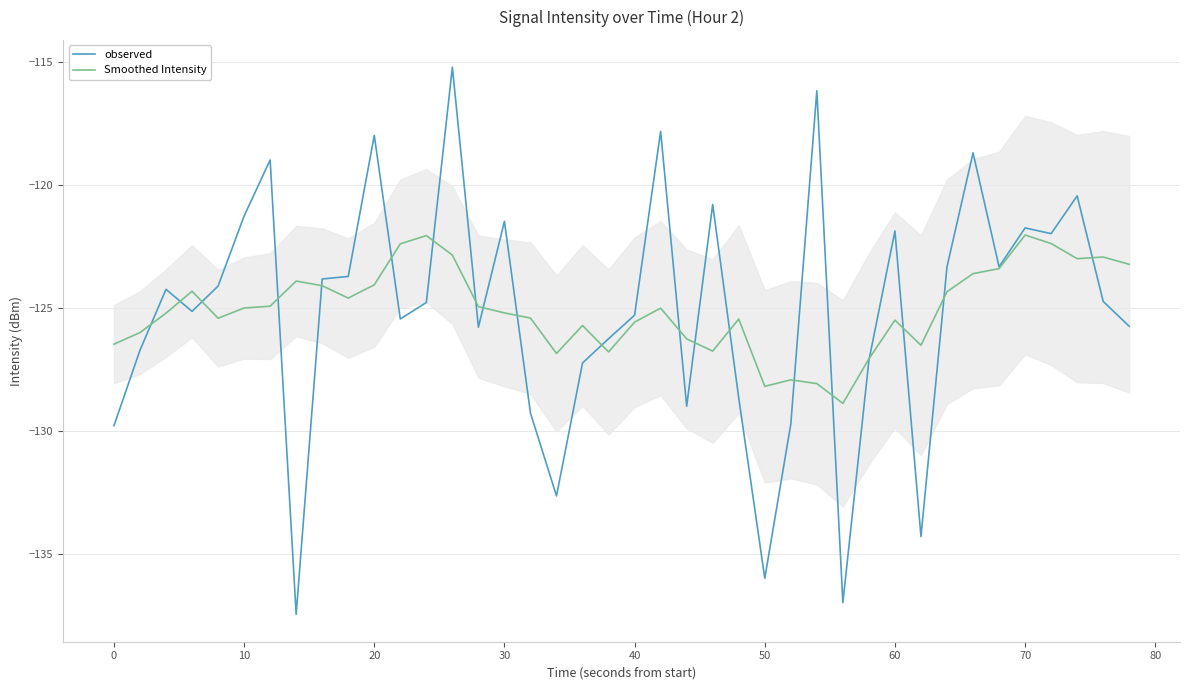

Rank the series by their average value, from lowest to highest.

observed, Smoothed Intensity